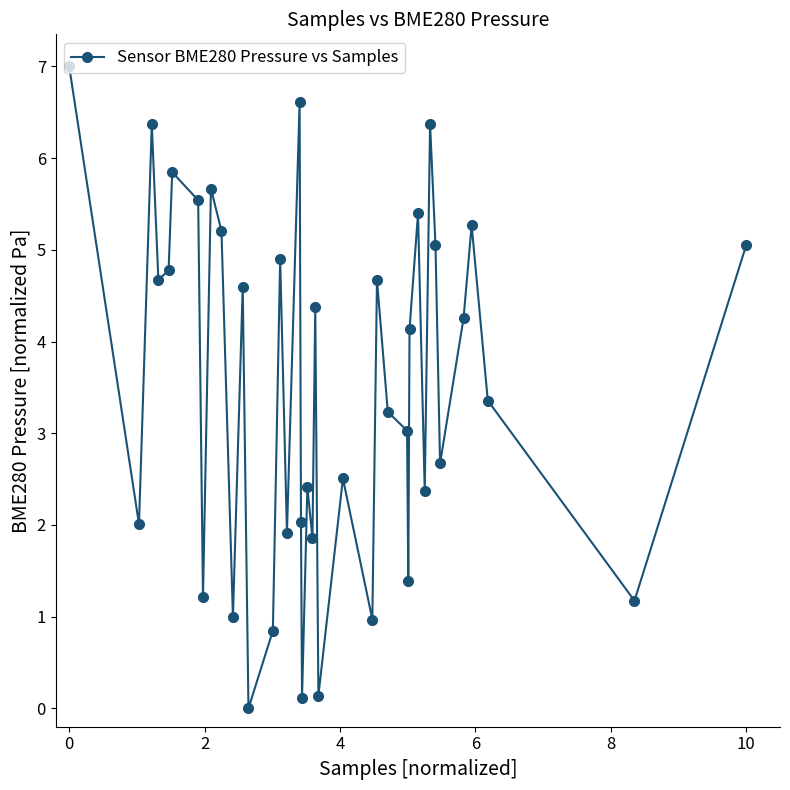

What is the value of the 17th point from the left?

6.6